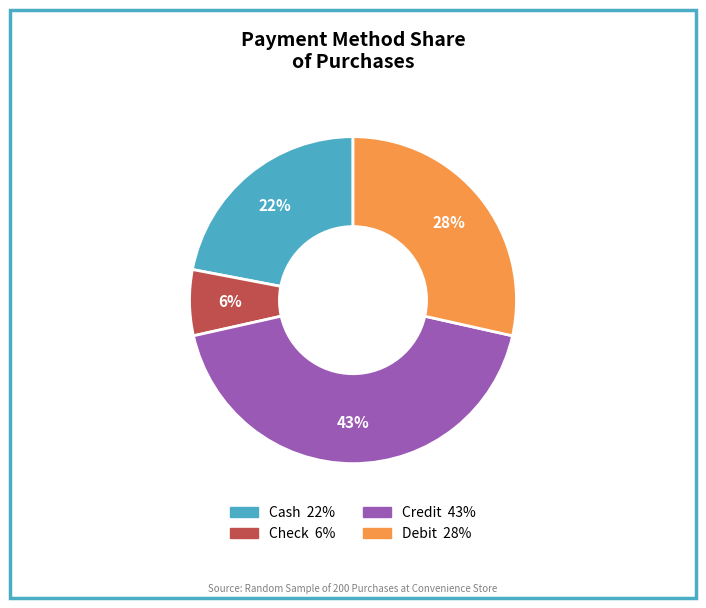

To the nearest percent, what portion does Credit represent?

43%